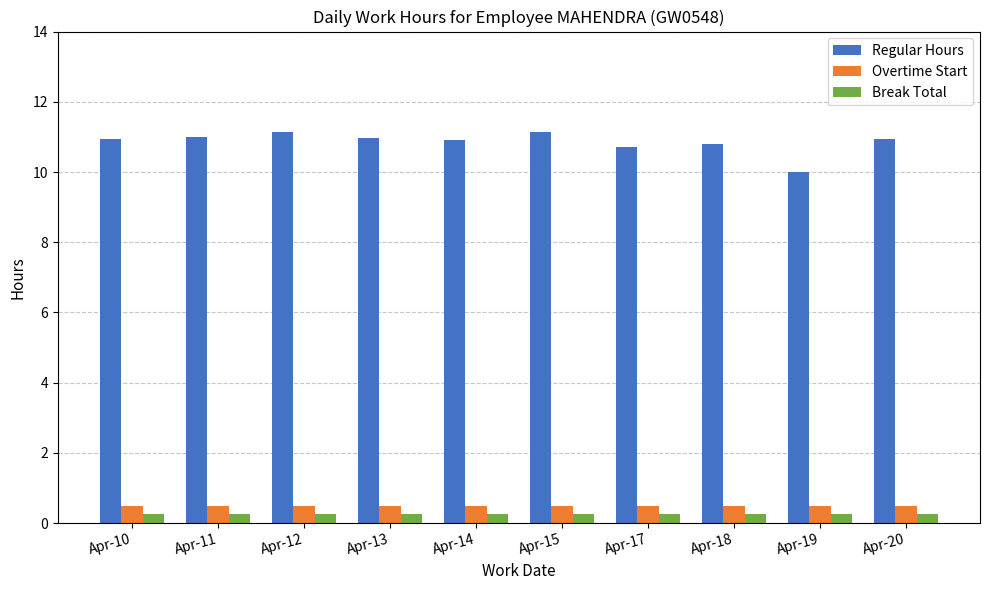

What is the sum of the Break Total values at Apr-11 and Apr-18?

0.5